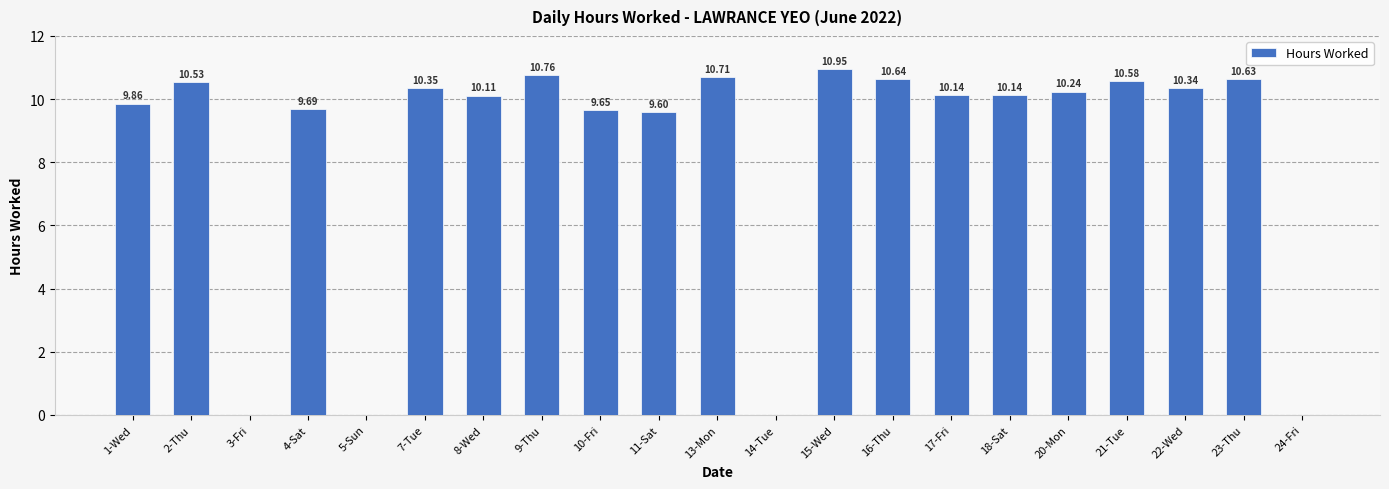

What is the ratio of the value at 23-Thu to the value at 9-Thu?

1.0